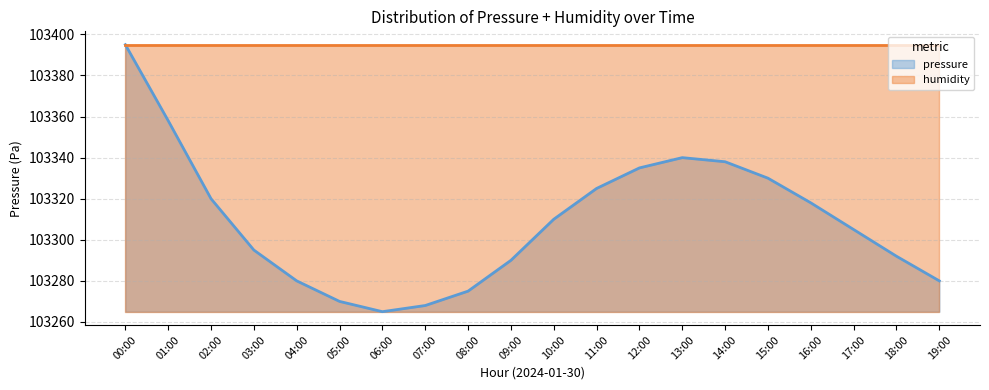

Which category has the highest value across all series?

00:00